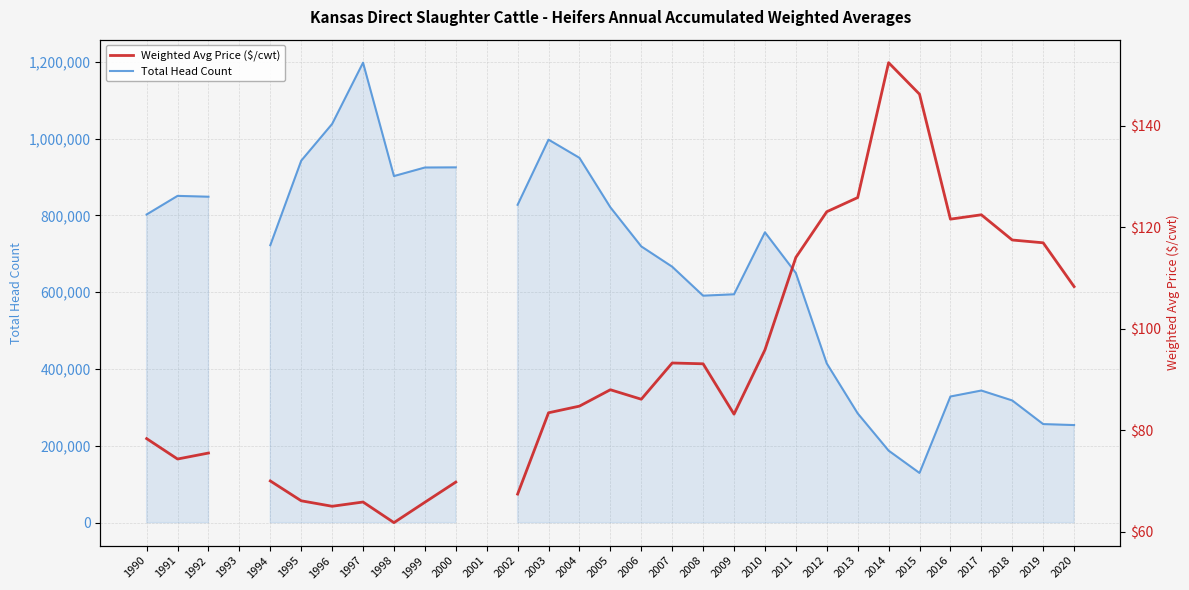

Where is the first local maximum for Weighted Avg Price ($/cwt)?

1997